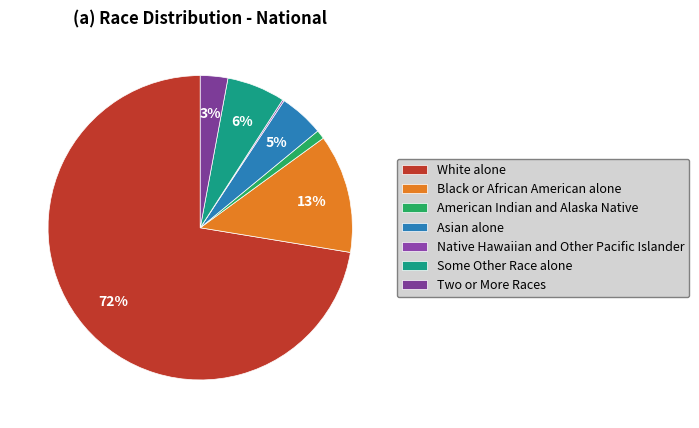

What is the change in value from Asian alone to Two or More Races?

-5665179